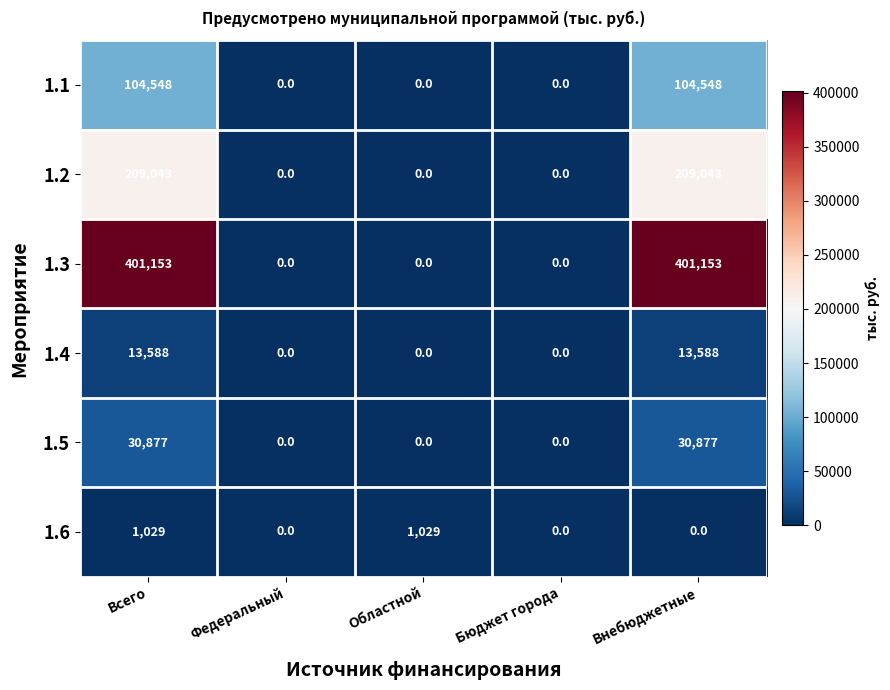

How many distinct data groups are displayed?

6